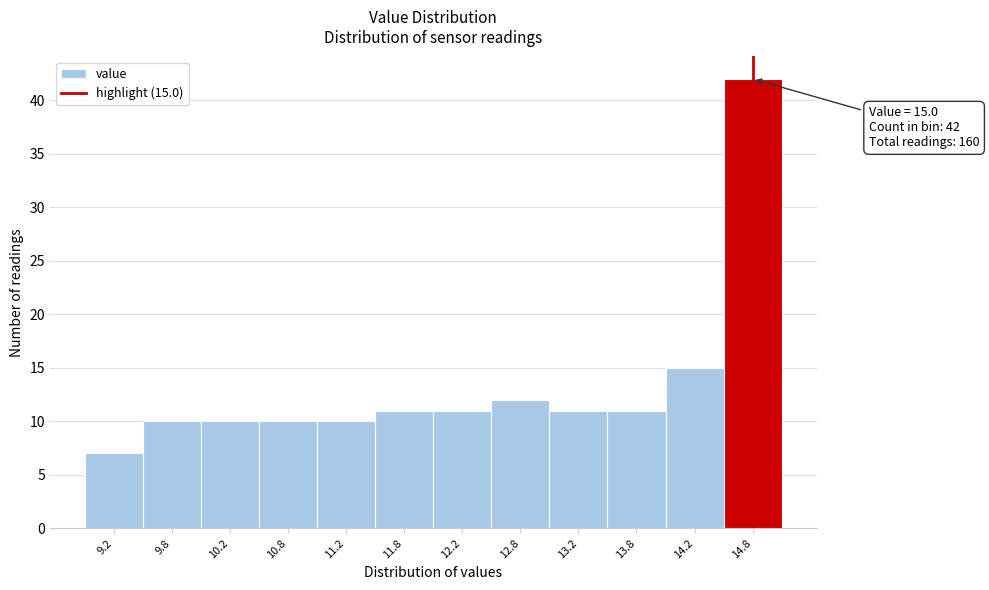

Reading left to right, extract all data points from this chart.

7	10	10	10	10	11	11	12	11	11	15	42